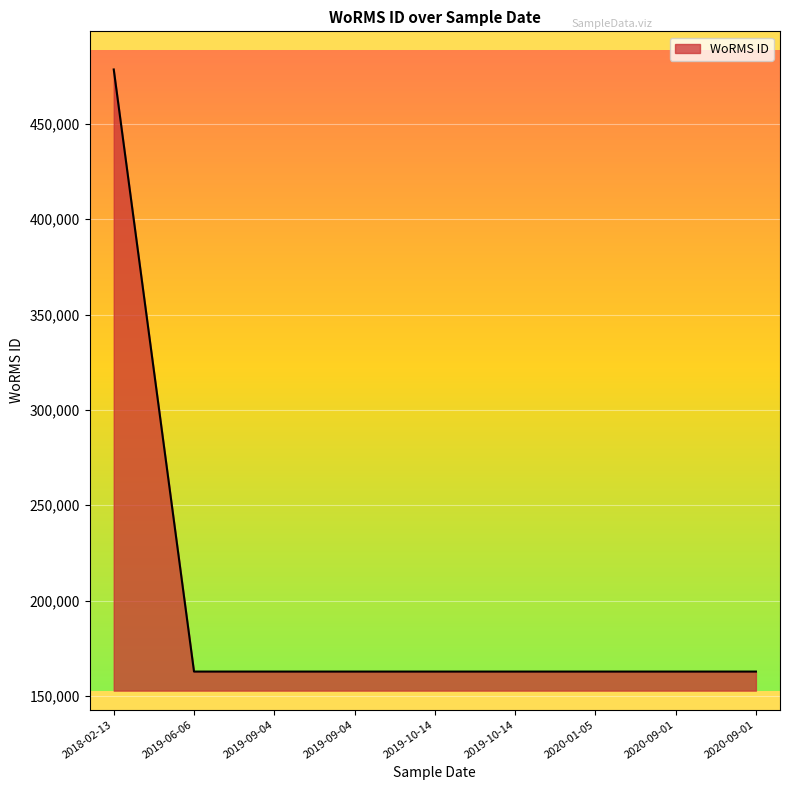

Rank the categories by value from highest to lowest.

2018-02-13, 2019-06-06, 2019-09-04, 2019-09-04, 2020-01-05, 2020-09-01, 2019-10-14, 2019-10-14, 2020-09-01